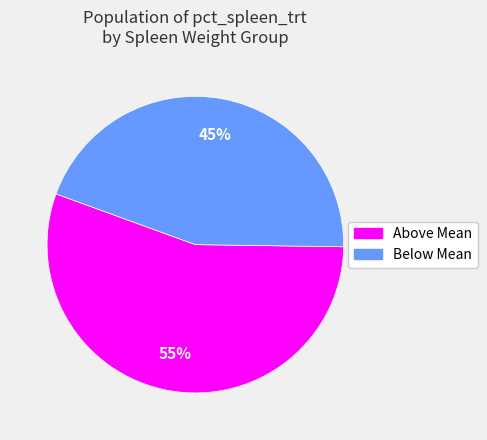

Is there a majority slice in this chart?

Yes